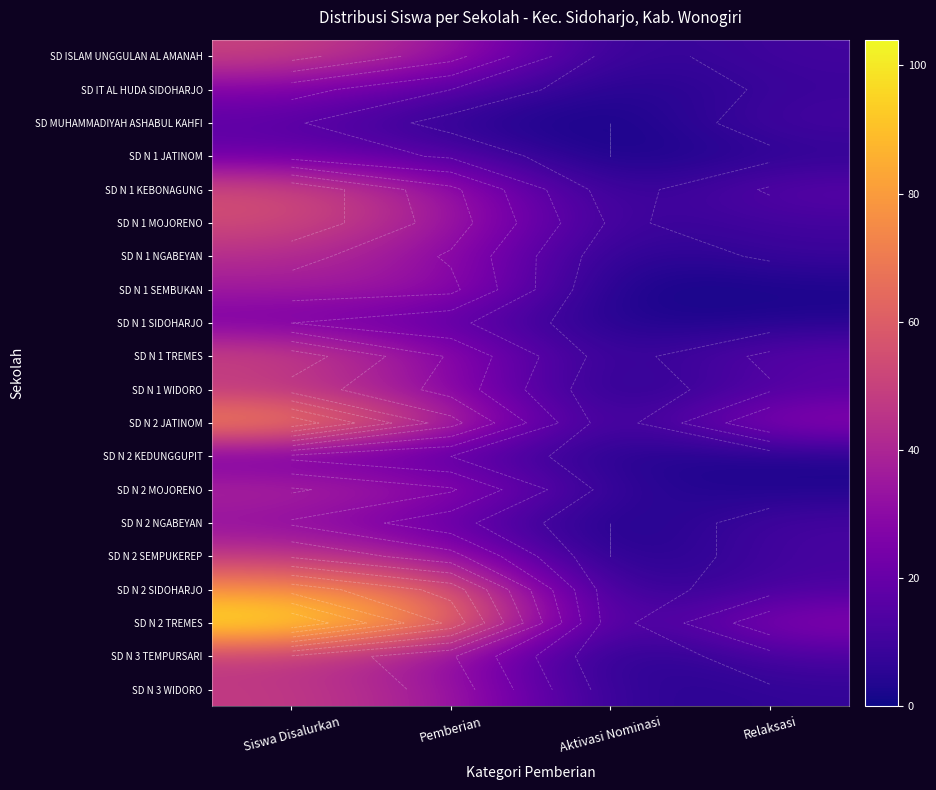

Which series has the largest range (max minus min)?

SD N 2 TREMES